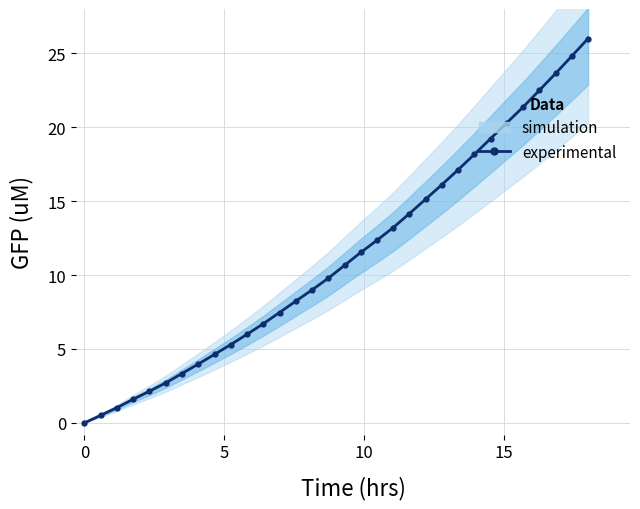

Reading left to right, extract all data points from this chart.

0.0	0.5	1.0	1.6	2.1	2.7	3.3	4.0	4.6	5.3	6.0	6.7	7.5	8.2	9.0	9.8	10.7	11.5	12.4	13.2	14.2	15.1	16.1	17.1	18.2	19.2	20.3	21.4	22.5	23.6	24.8	26.0